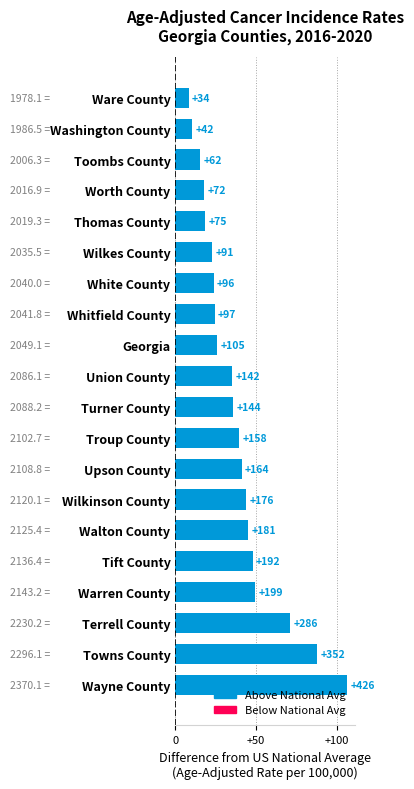

How many values exceed 143?

10